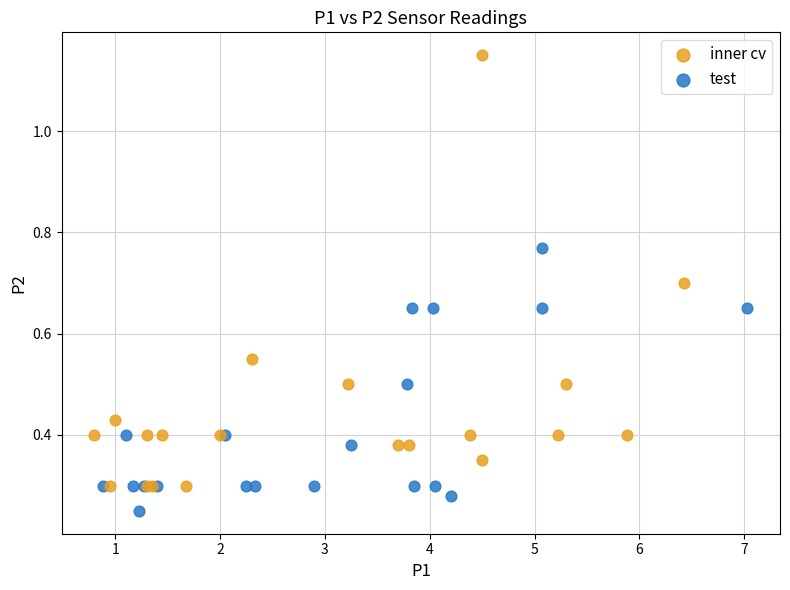

Which series has the widest spread of Y values?

inner cv